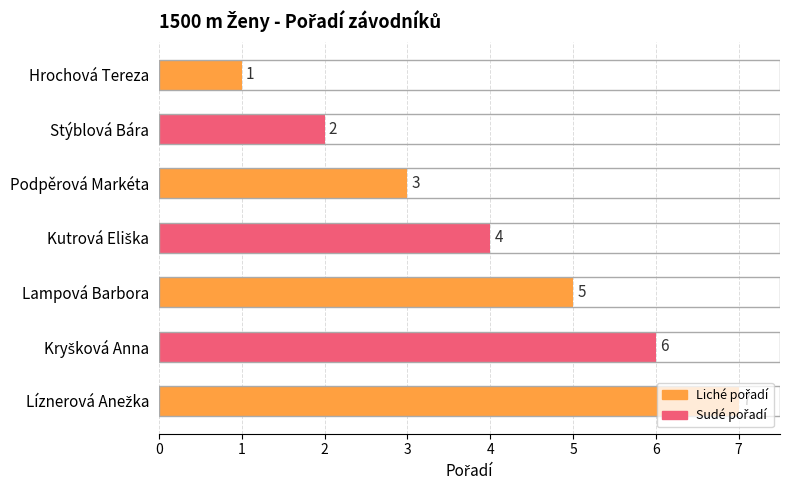

What is the difference between the second highest and second lowest values?

4